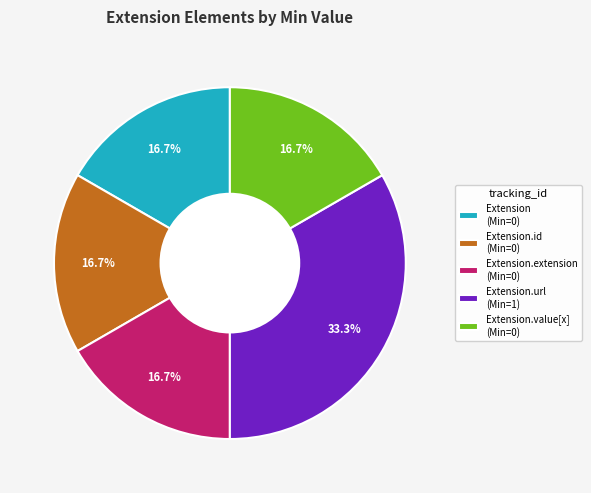

Approximately how many times larger is the value at Extension.extension (Min=0) compared to Extension.url (Min=1)?

0.5